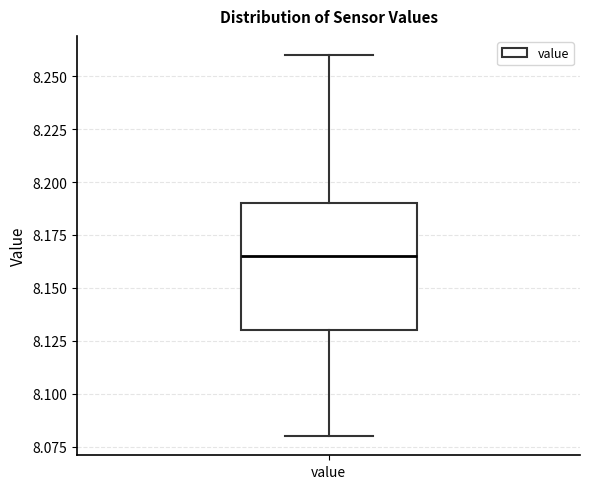

Read this box plot against the y-axis: the position of the median line, the range covered by the box, and the ends of both whiskers. The values are not printed on the chart, so give them approximately, as read against the axis.

median 8.165, box 8.130 to 8.190, whiskers 8.080 to 8.260